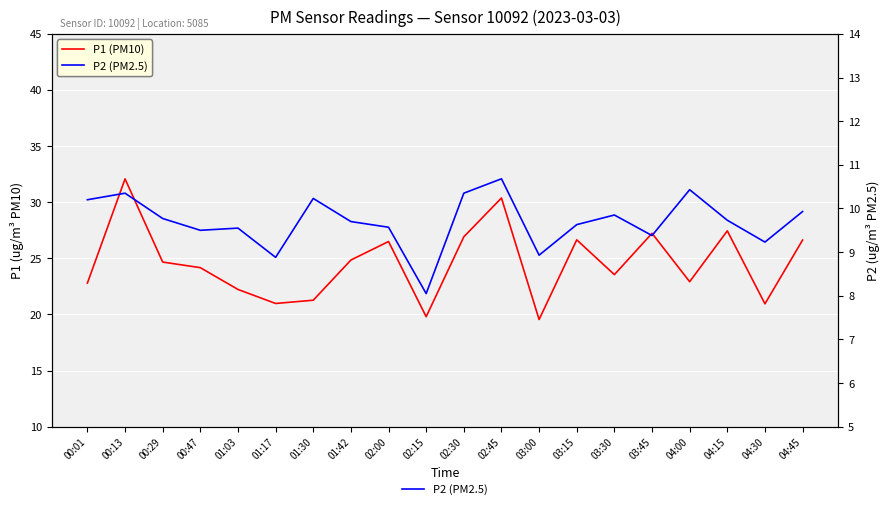

Count the number of data series in this chart.

2